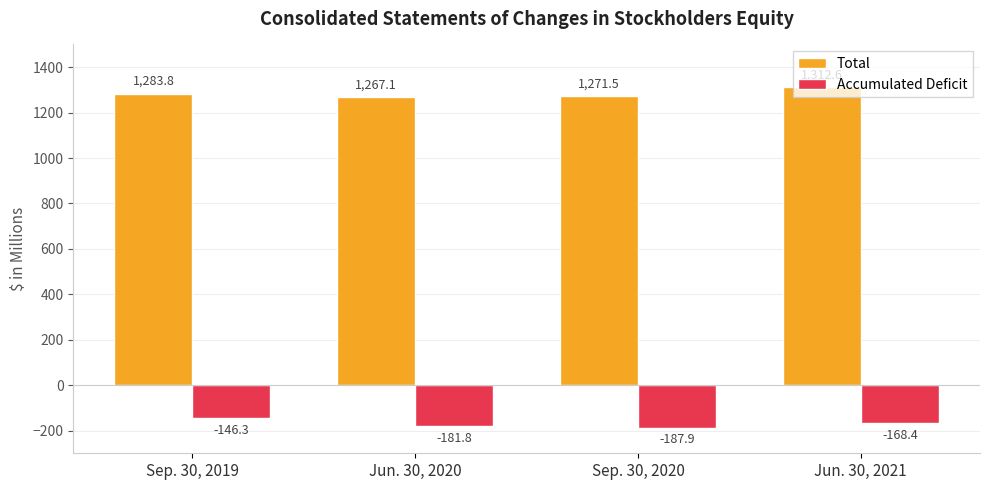

Rank the series by their average value, from highest to lowest.

Total, Accumulated Deficit